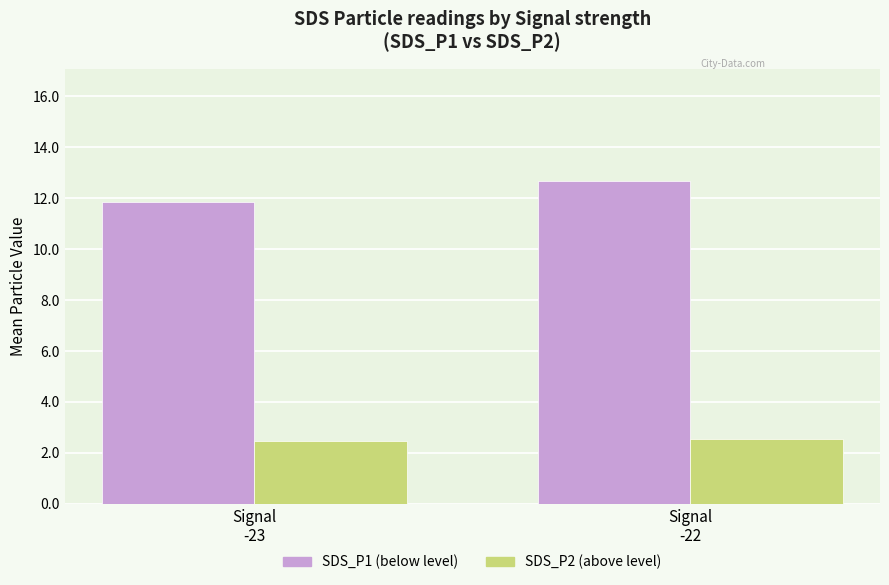

What is the greatest value displayed?

12.7